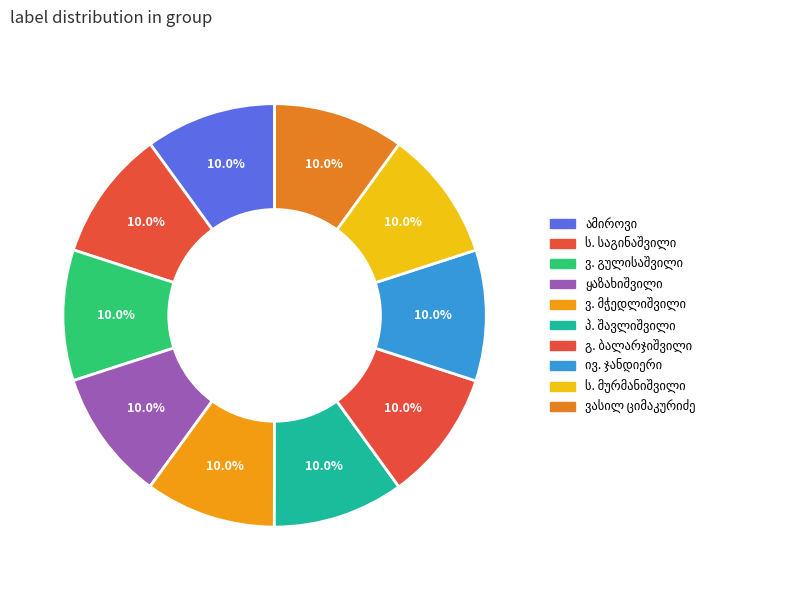

Rank the categories by value from highest to lowest.

პ. შავლიშვილი, გ. ბალარჯიშვილი, ივ. ჯანდიერი, ს. მურმანიშვილი, ყაზახიშვილი, ვ. მჭედლიშვილი, ვასილ ციმაკურიძე, ს. საგინაშვილი, ამიროვი, ვ. გულისაშვილი